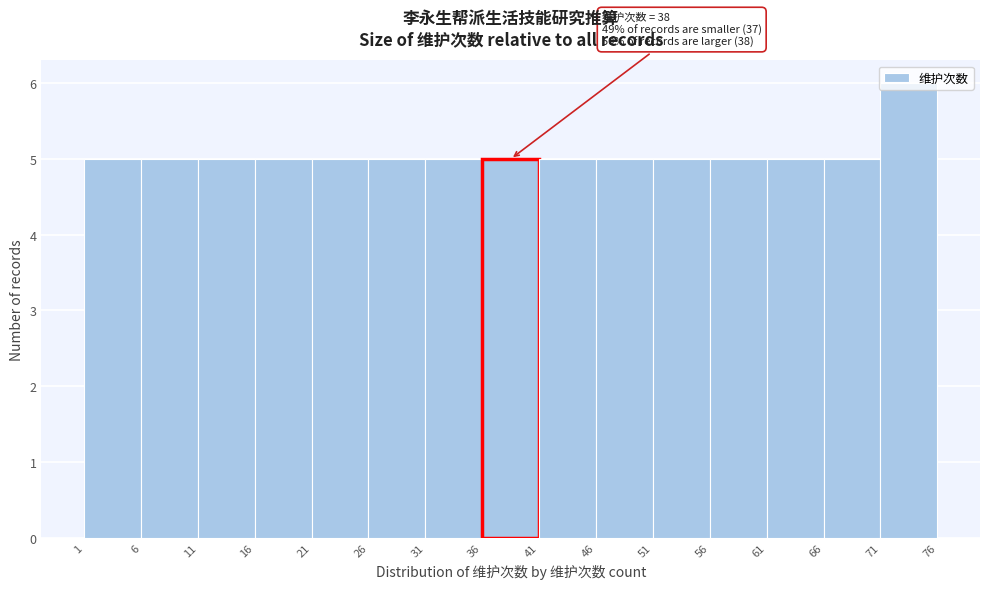

Over which range of the x-axis is the bar tallest?

71 to 76